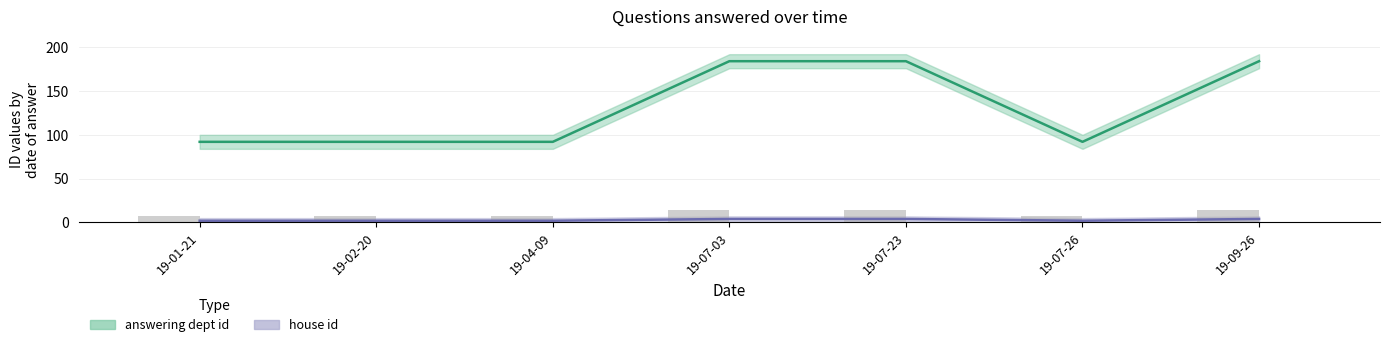

Reading left to right, transcribe all the data shown in this chart.

answering dept id: 19-01-21=92	19-02-20=92	19-04-09=92	19-07-03=184	19-07-23=184	19-07-26=92	19-09-26=184
house id: 19-01-21=2	19-02-20=2	19-04-09=2	19-07-03=4	19-07-23=4	19-07-26=2	19-09-26=4